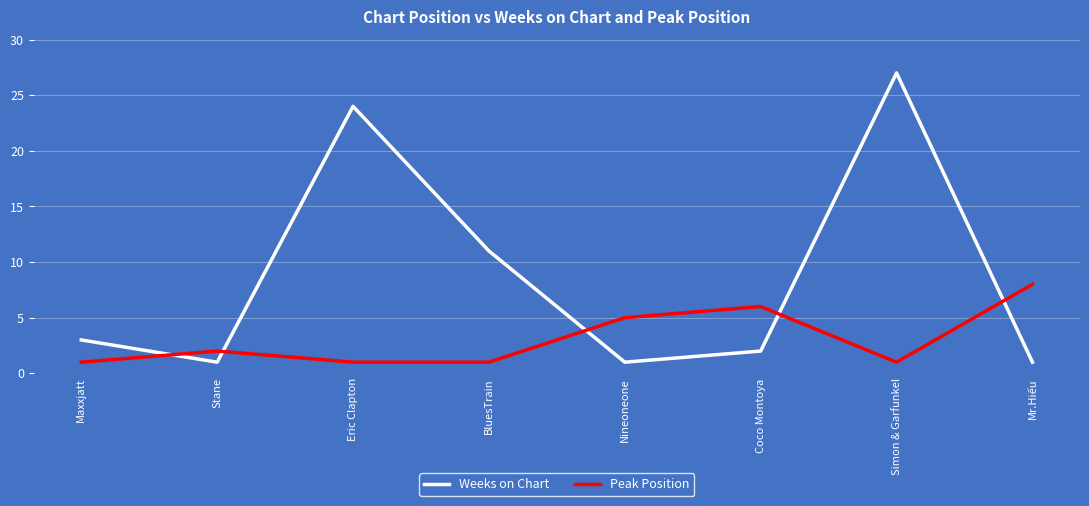

At which label is Weeks on Chart closest to 14?

BluesTrain